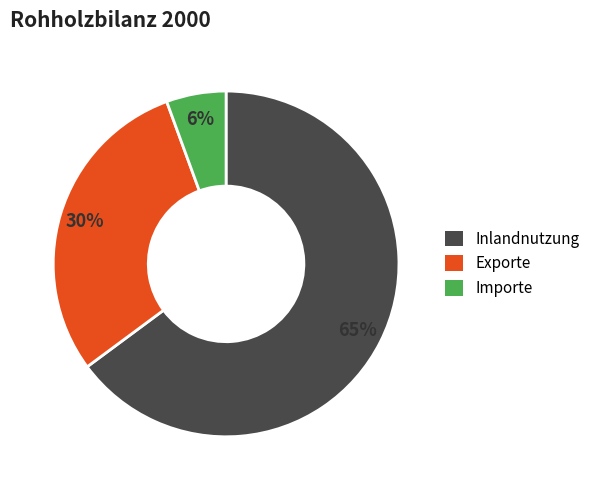

To the nearest percent, what is the difference between the Exporte and Inlandnutzung slice percentages?

35%